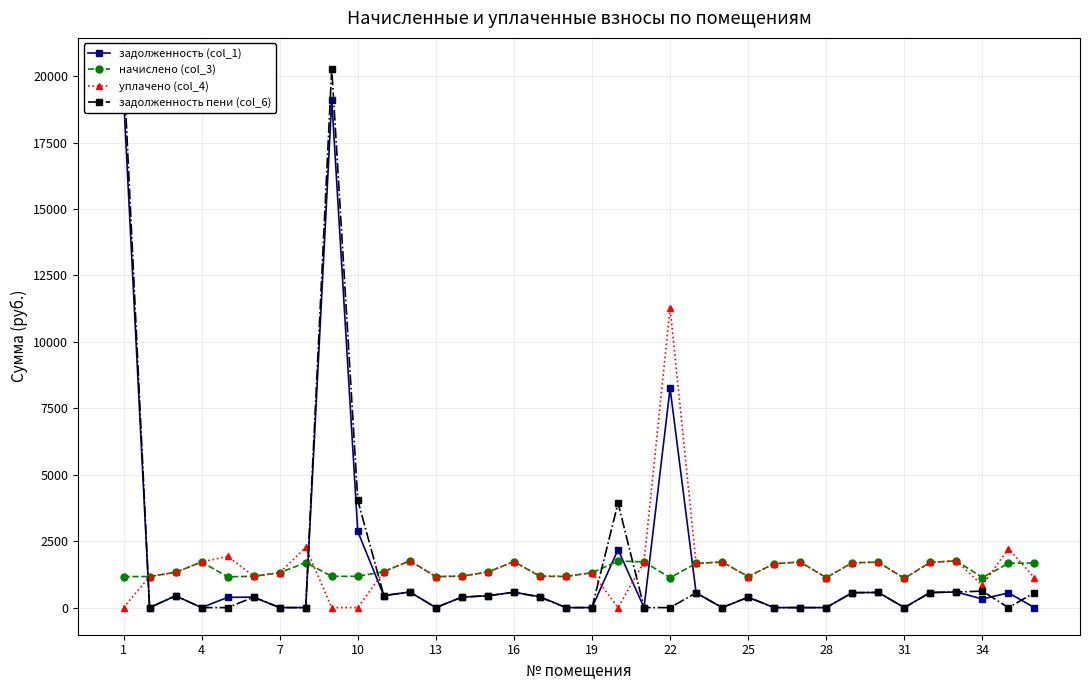

True or false: начислено (col_3) has more than 2 interior local peaks.

True